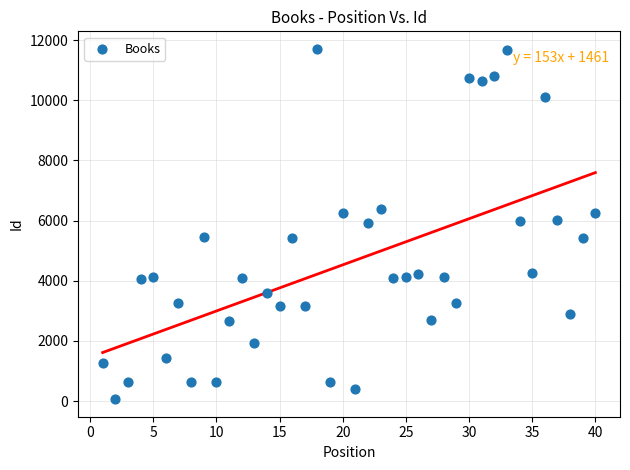

What is the range of X values (max minus min)?

39